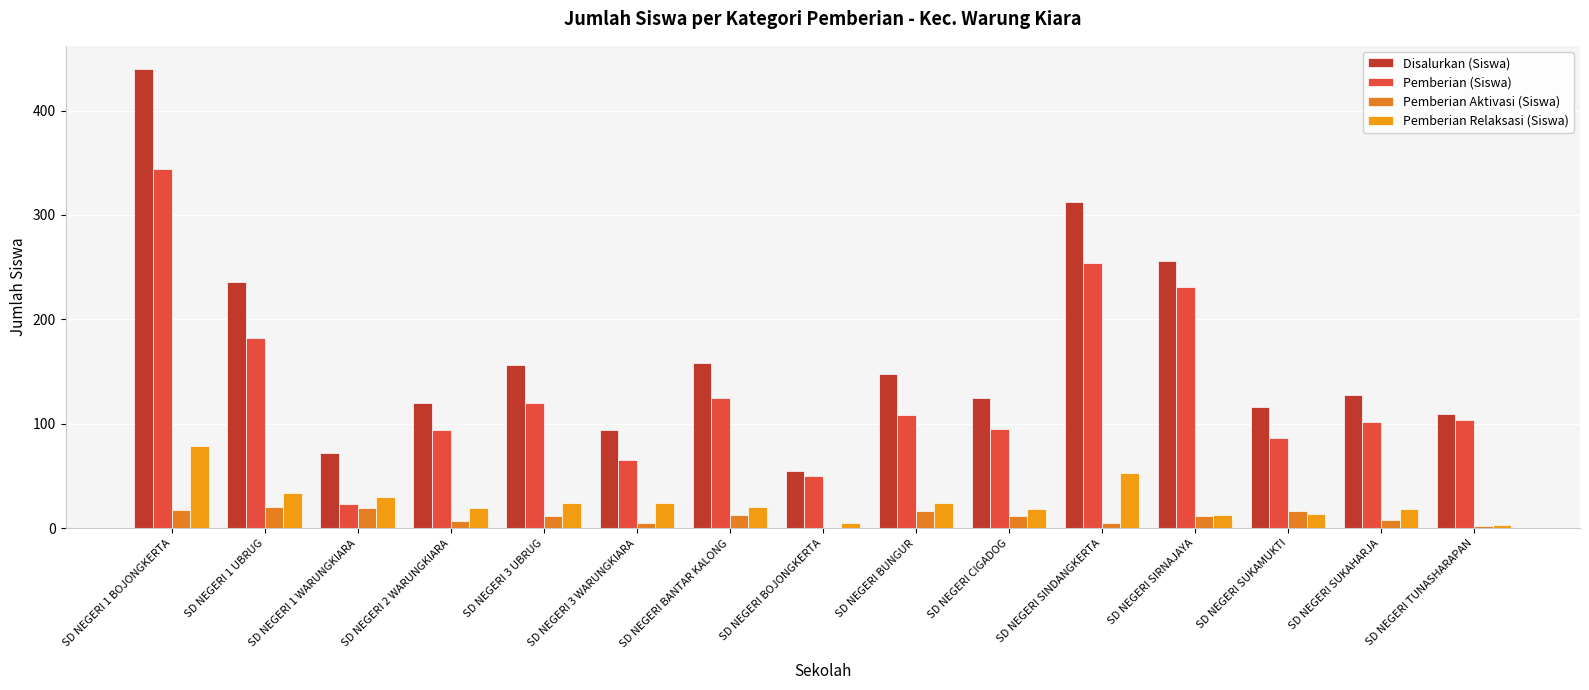

What is the value of the Pemberian (Siswa) bar at the 6th from the left?

65